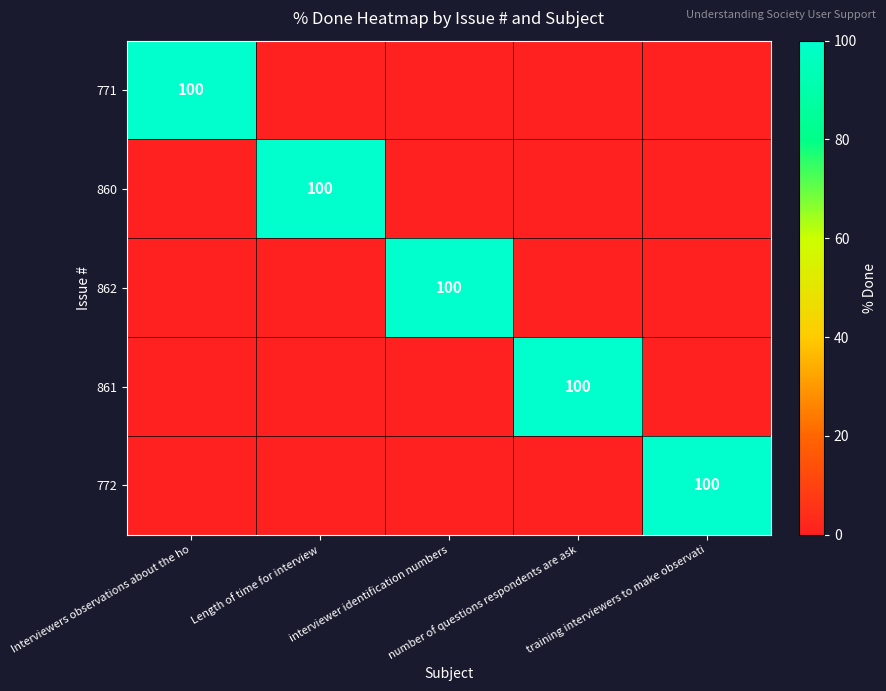

What is the sum of all 861 values?

100